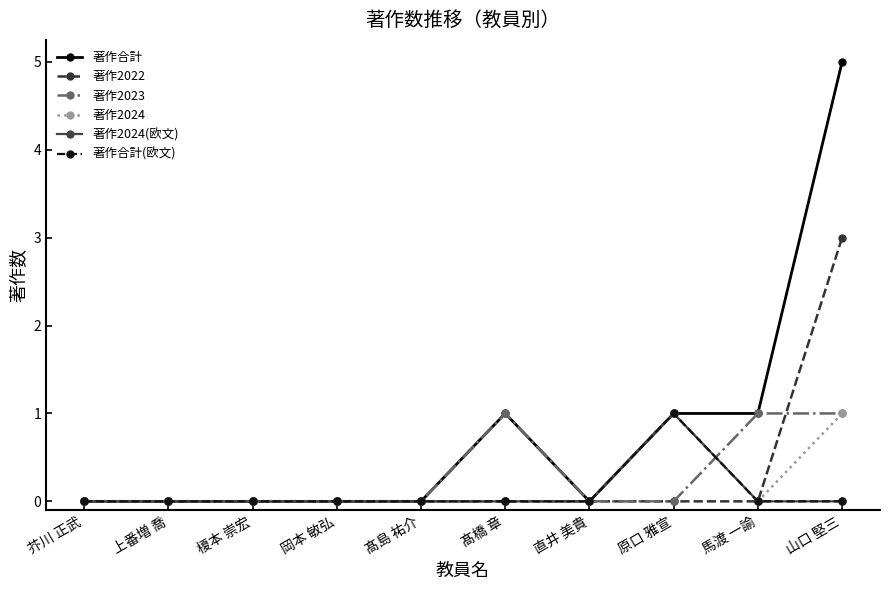

How many categories are shown in the chart?

10